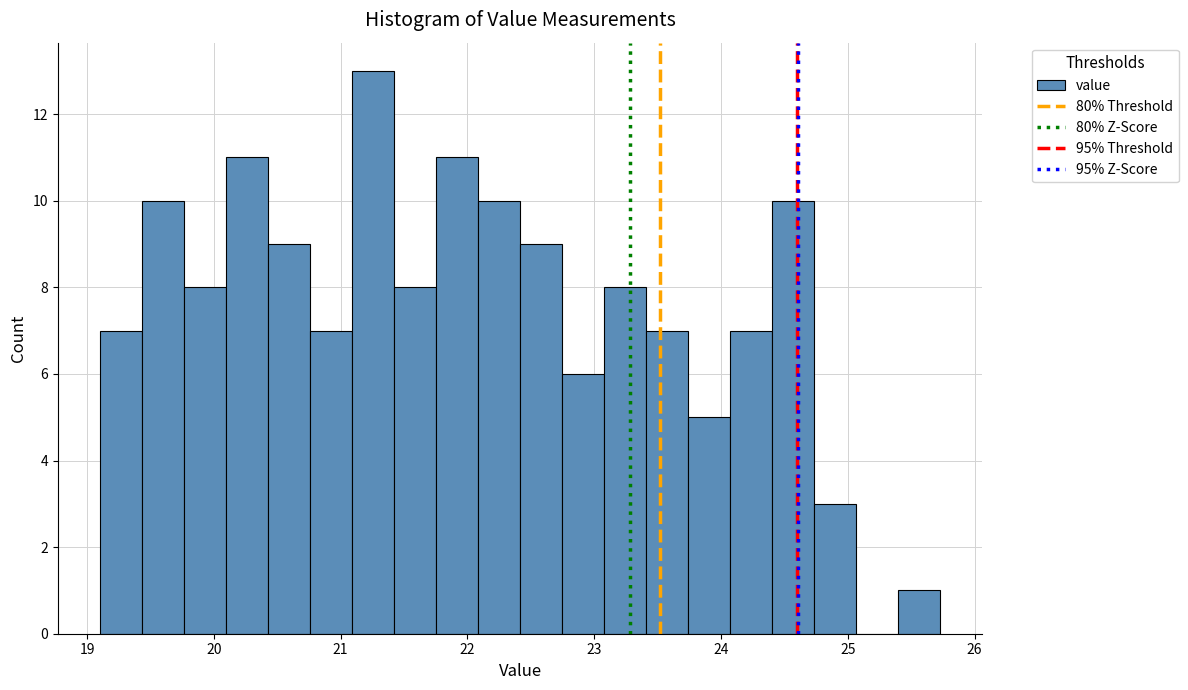

Read against the x-axis, roughly where is the centre of the tallest bar?

21.3